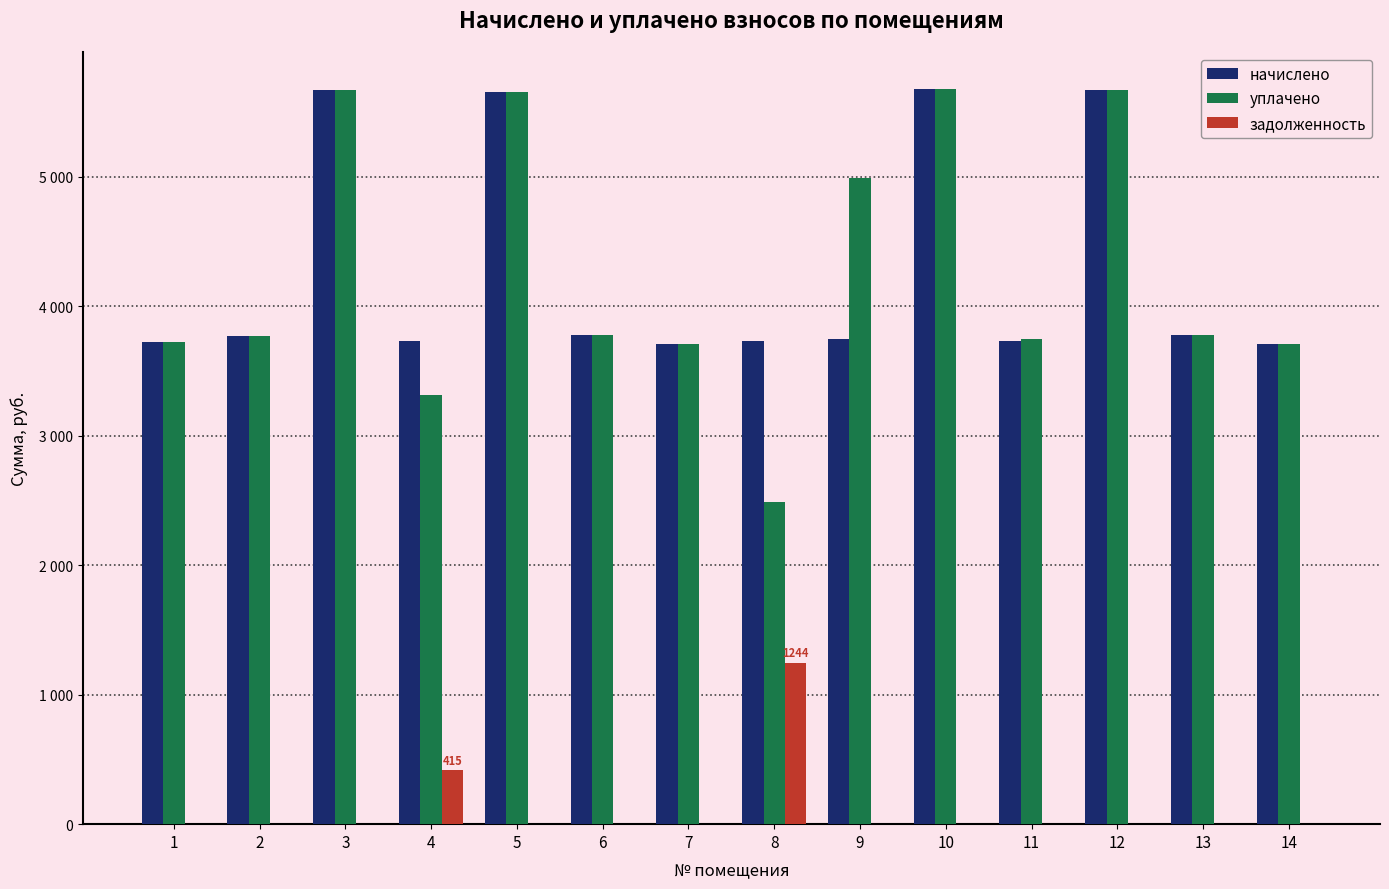

At how many categories does at least one series exceed 2153?

14